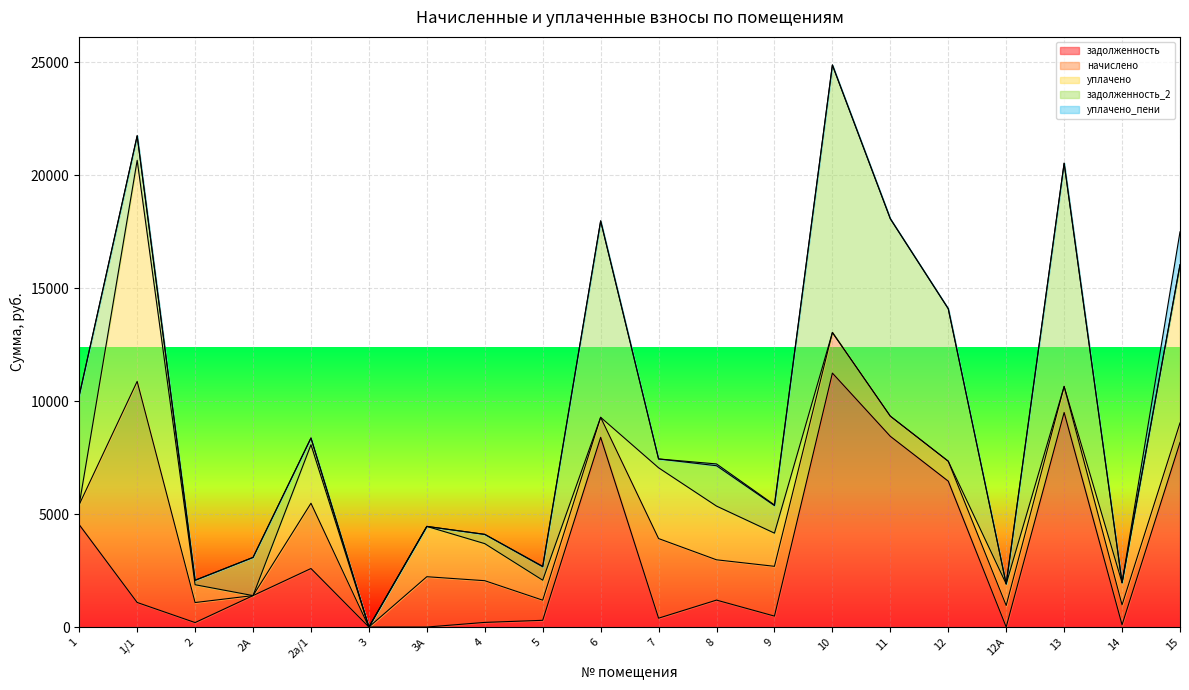

At which category is the sum across all series the highest?

10